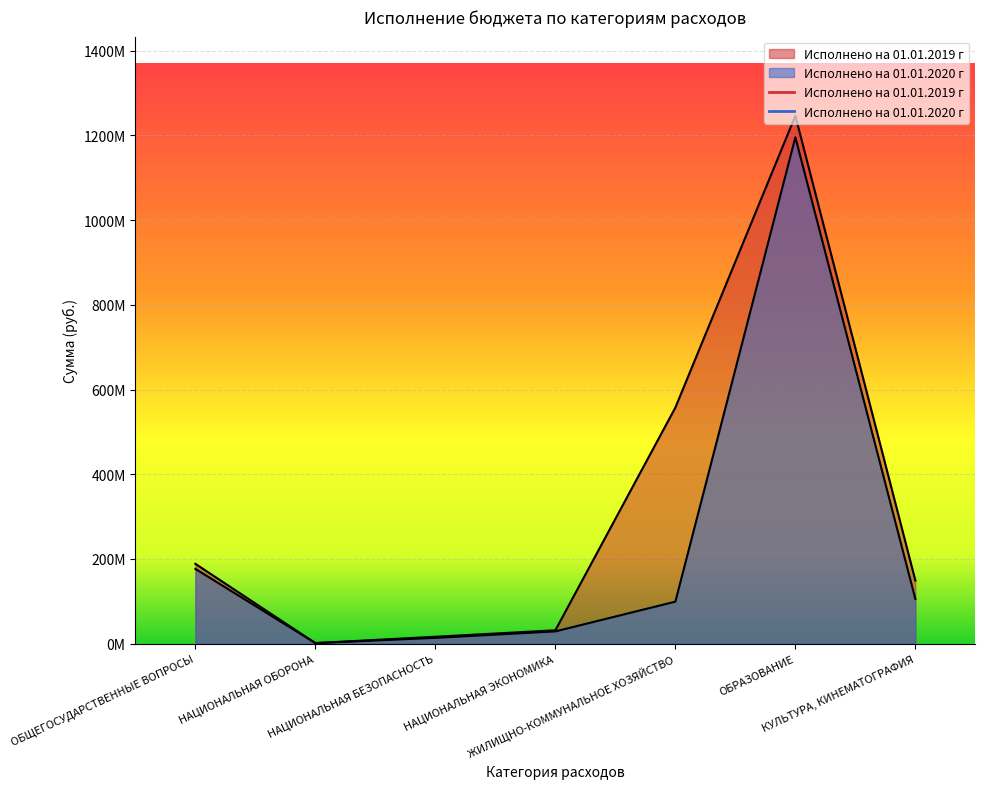

What is the difference between the highest and lowest values at ОБРАЗОВАНИЕ?

50739608.7